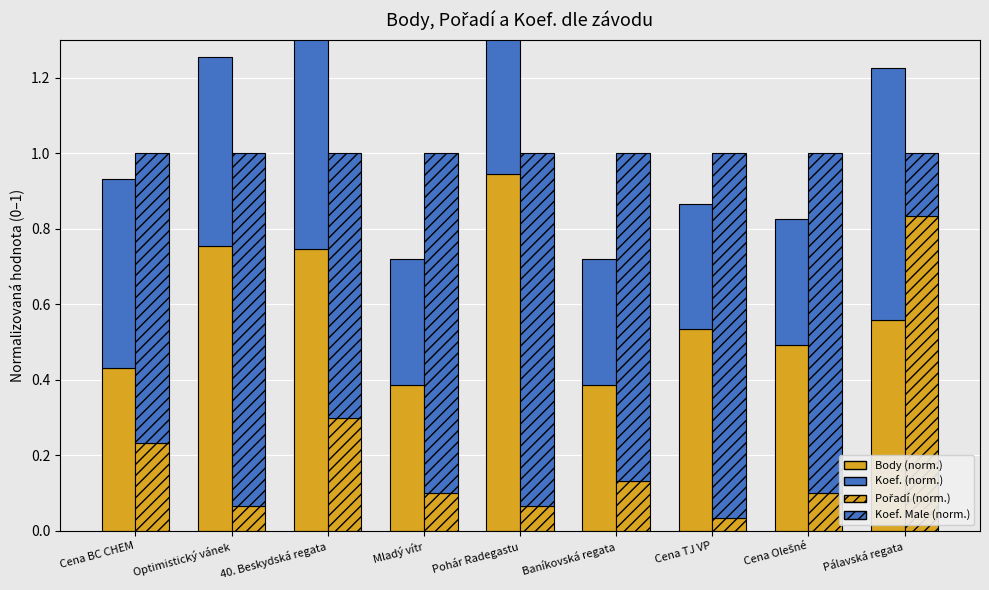

What is the approximate value of Koef. Male (norm.) at 40. Beskydská regata?

0.7